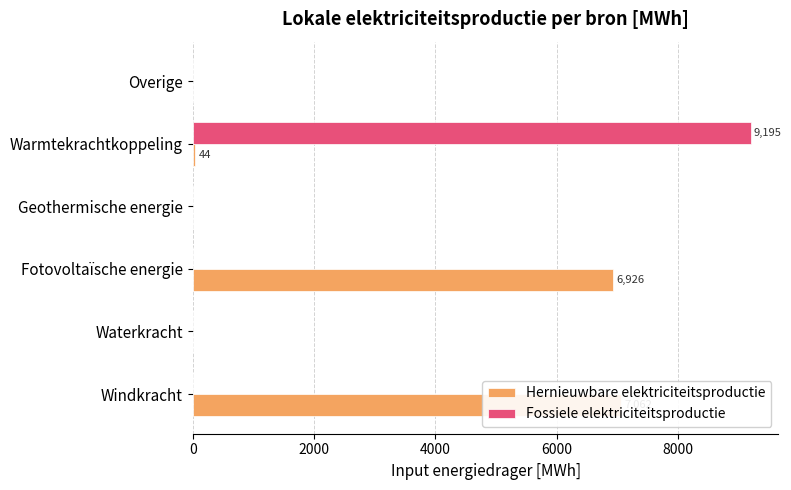

How many data points does each series have?

6